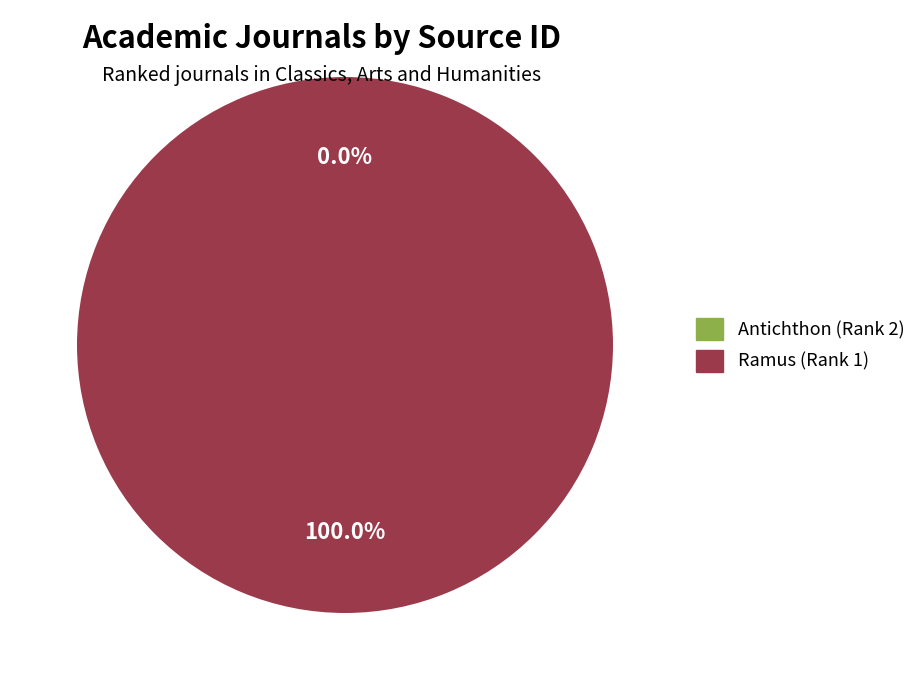

Is there any slice that represents more than half of the pie?

Yes